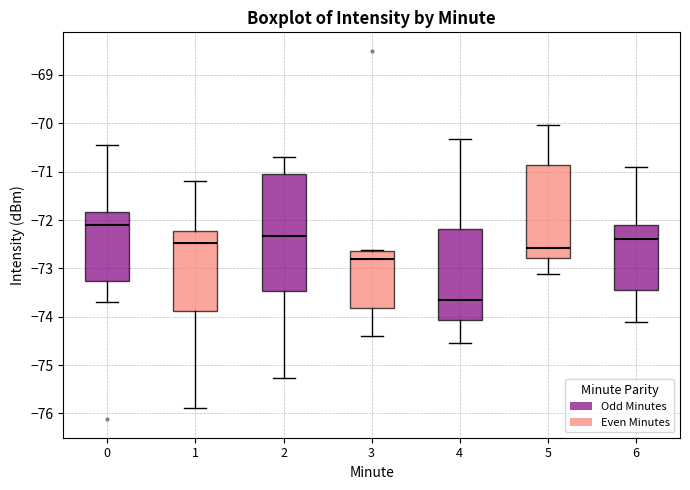

Reading left to right, transcribe this box plot: for each box, give where its median line is, the range the box spans, and where its two whiskers end, as read against the y-axis. The values are not printed on the chart, so give them approximately, as read against the axis.

0: median -72.1, box -73.3 to -71.8, whiskers -73.7 to -70.4
1: median -72.5, box -73.9 to -72.2, whiskers -75.9 to -71.2
2: median -72.3, box -73.5 to -71.1, whiskers -75.3 to -70.7
3: median -72.8, box -73.8 to -72.6, whiskers -74.4 to -72.6 (just above the box's upper edge)
4: median -73.7, box -74.1 to -72.2, whiskers -74.5 to -70.3
5: median -72.6, box -72.8 to -70.9, whiskers -73.1 to -70.0
6: median -72.4, box -73.4 to -72.1, whiskers -74.1 to -70.9